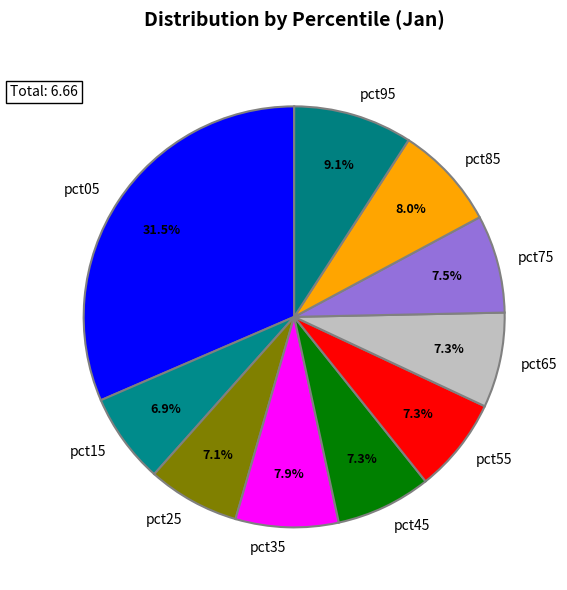

Count the number of slices in the pie.

10